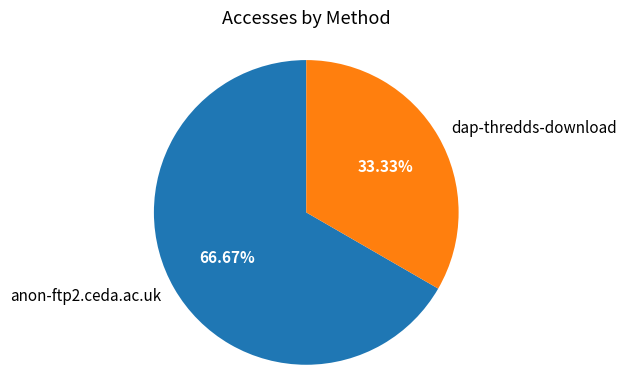

True or false: dap-thredds-download accounts for 33% of the total.

True